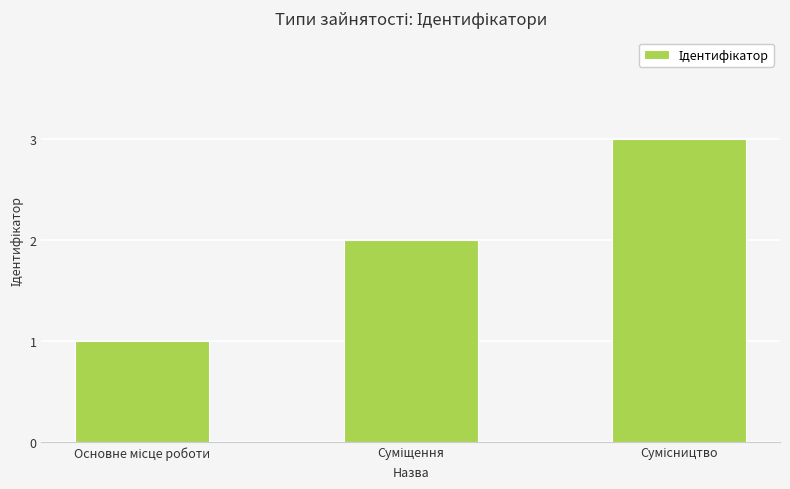

What is the smallest value displayed?

1